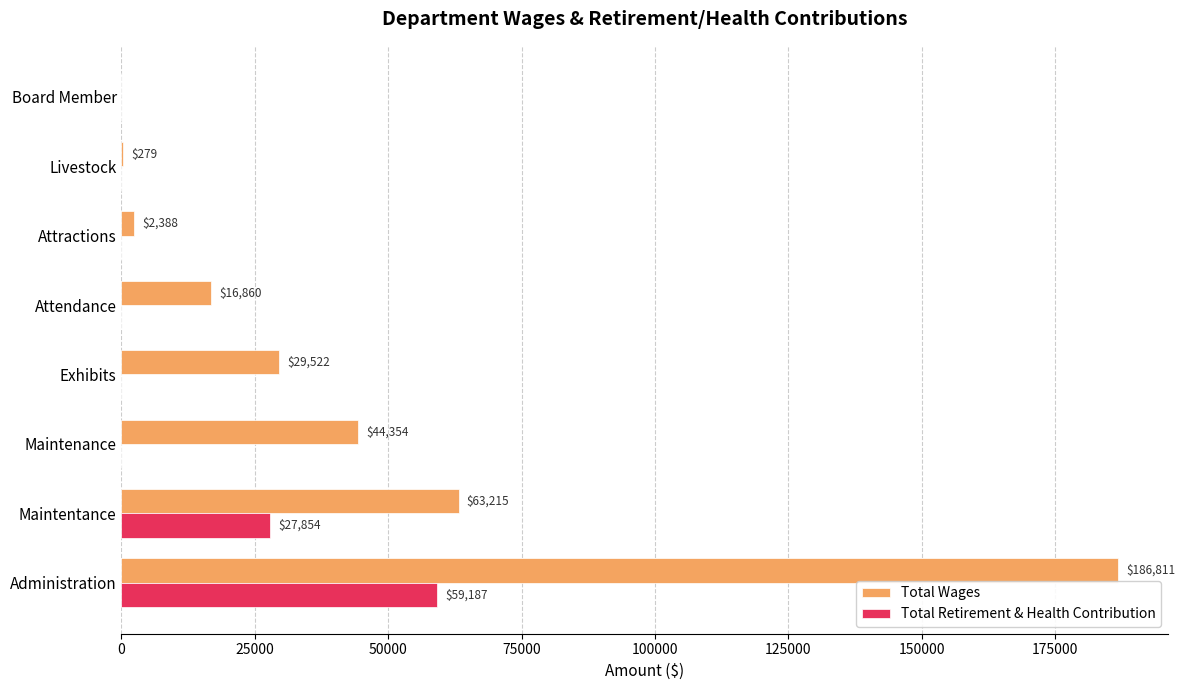

The value of Total Retirement & Health Contribution at Livestock is 0. True or false?

True